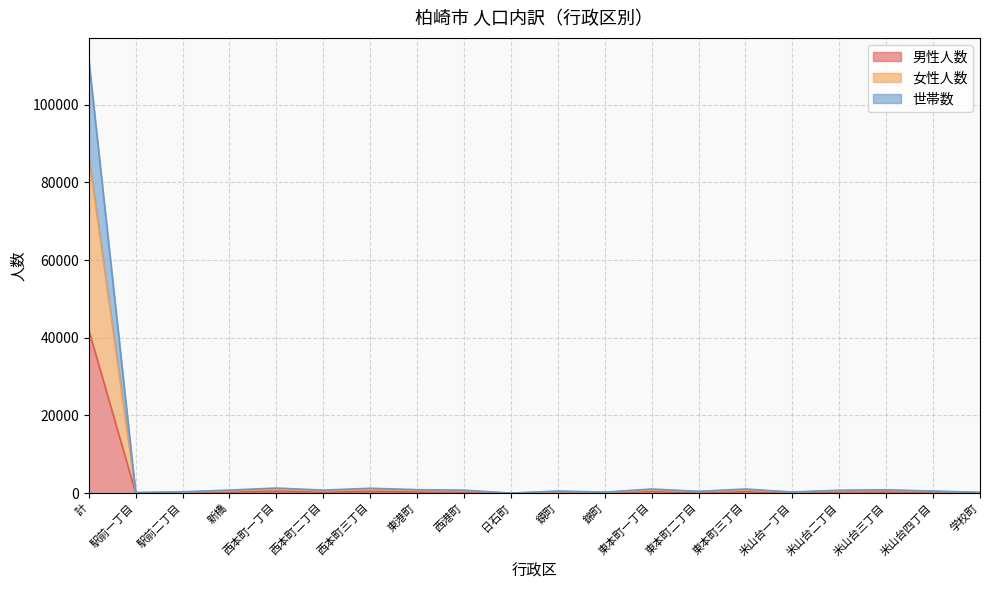

Rank the series by their maximum value, from highest to lowest.

女性人数, 世帯数, 男性人数